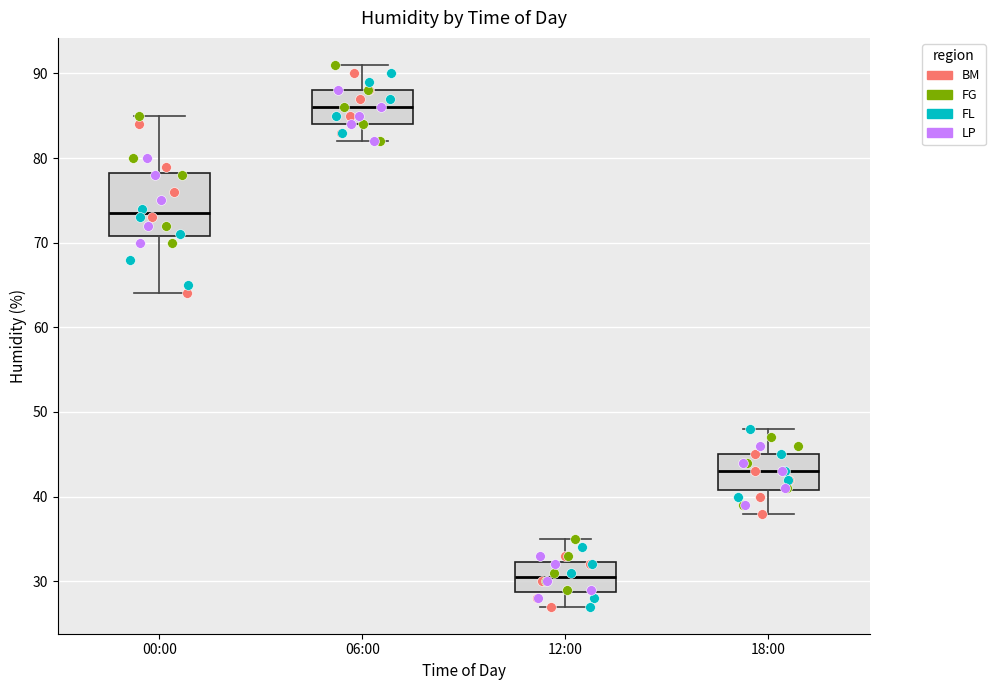

Comparing the boxes themselves (not the whiskers), which one is the tallest?

00:00